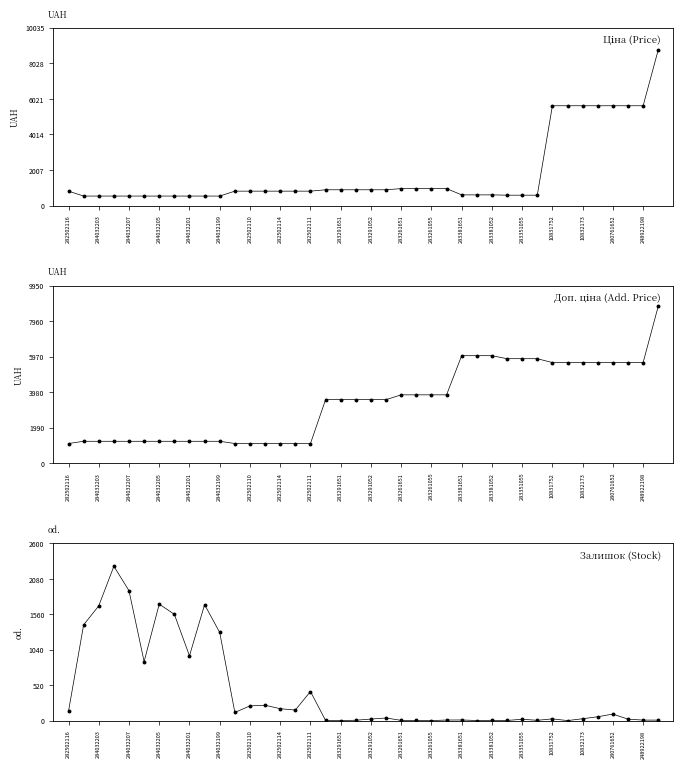

Rank the series by their maximum value, from highest to lowest.

Ціна, Доп. ціна, Залишок